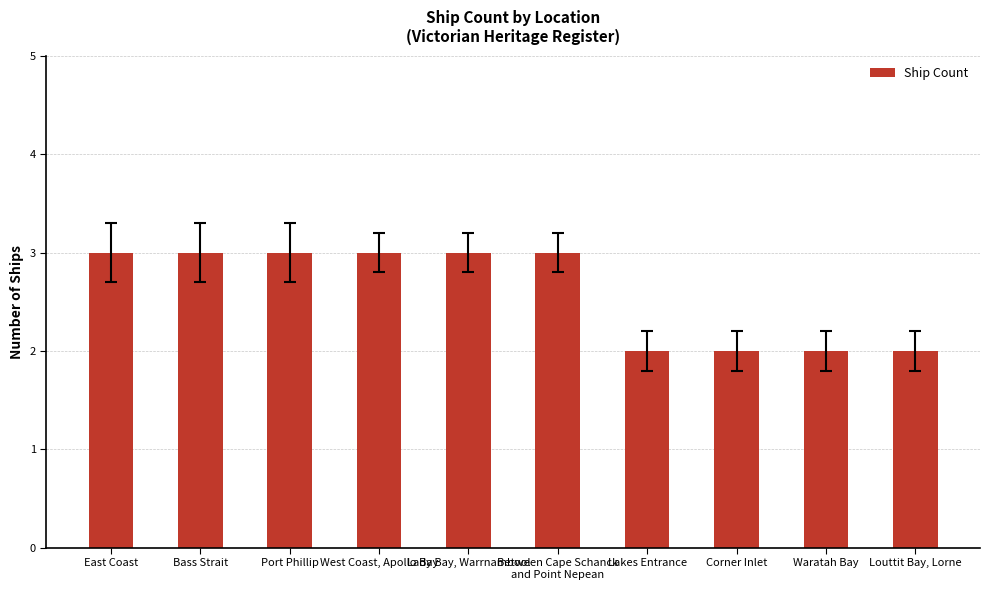

Reading right to left, extract all data points from this chart.

Louttit Bay, Lorne=2	Waratah Bay=2	Corner Inlet=2	Lakes Entrance=2	Between Cape Schanck
and Point Nepean=3	Lady Bay, Warrnambool=3	West Coast, Apollo Bay=3	Port Phillip=3	Bass Strait=3	East Coast=3